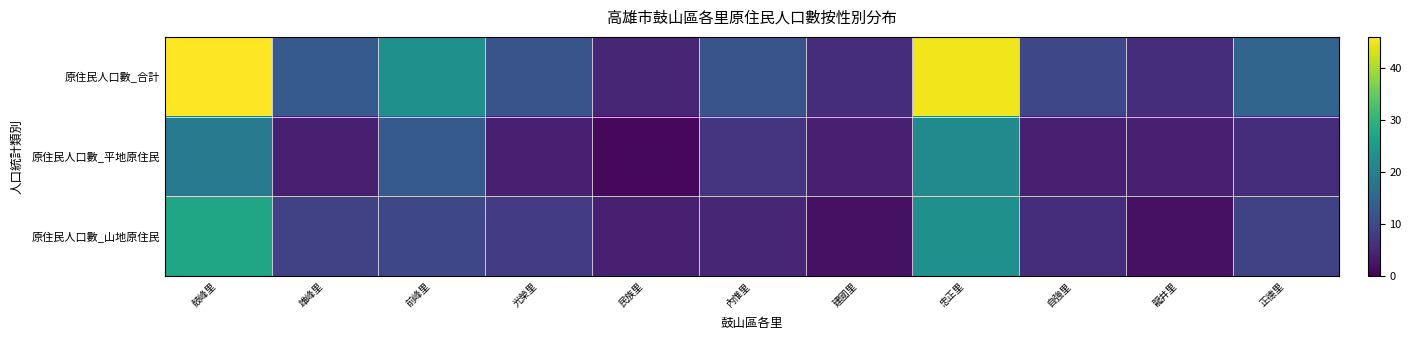

Reading left to right, transcribe all the data shown in this chart.

原住民人口數_合計: 鼓峰里=46	雄峰里=13	前峰里=23	光榮里=12	民族里=5	內惟里=12	建國里=6	忠正里=45	自強里=10	龍井里=6	正德里=15
原住民人口數_平地原住民: 鼓峰里=19	雄峰里=4	前峰里=13	光榮里=4	民族里=1	內惟里=7	建國里=4	忠正里=22	自強里=4	龍井里=4	正德里=6
原住民人口數_山地原住民: 鼓峰里=27	雄峰里=9	前峰里=10	光榮里=8	民族里=4	內惟里=5	建國里=2	忠正里=23	自強里=6	龍井里=2	正德里=9